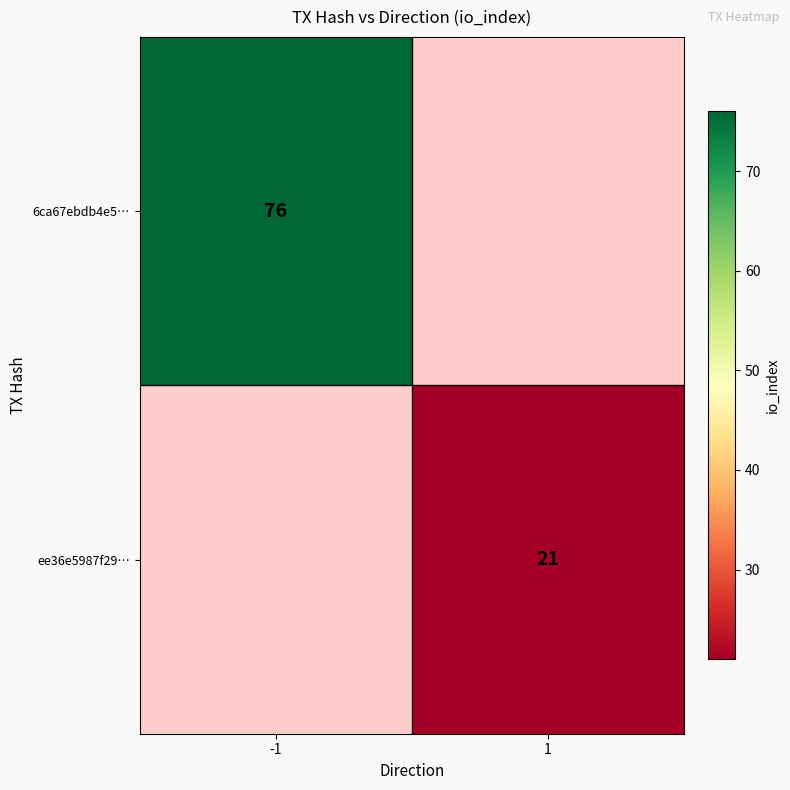

Is it true that 6ca67ebdb4e5… equals 15.3 at -1?

False